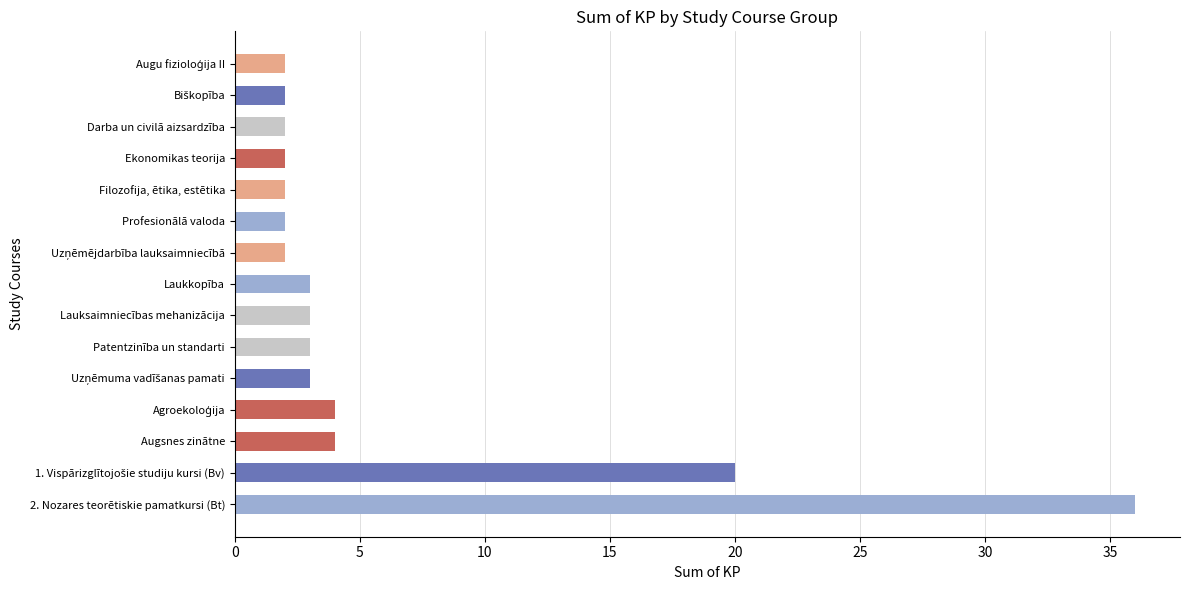

What is the smallest value displayed?

2